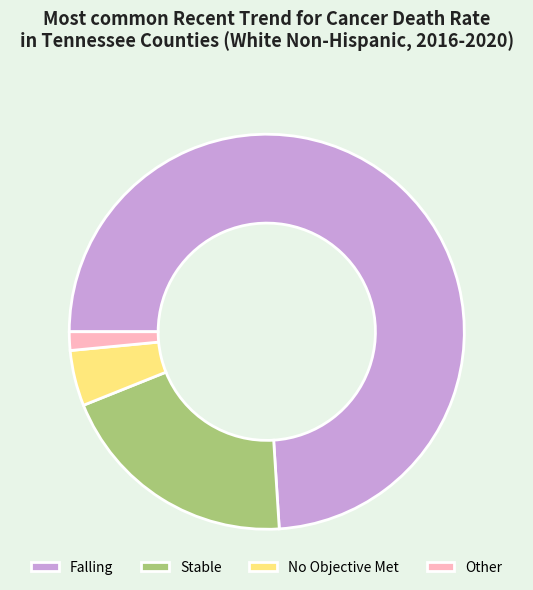

Rank the categories by value from highest to lowest.

Falling, Stable, No Objective Met, Other